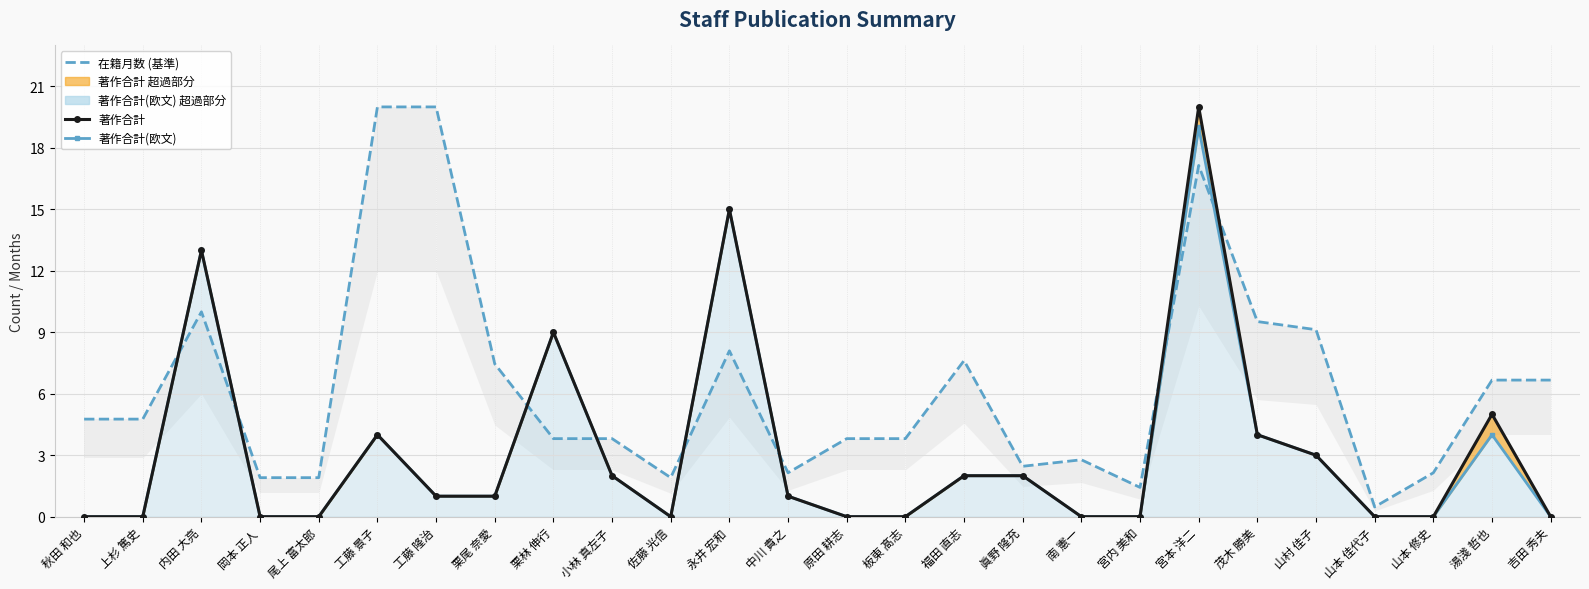

In 著作合計, how many points are lower than both neighbors (excluding endpoints)?

1